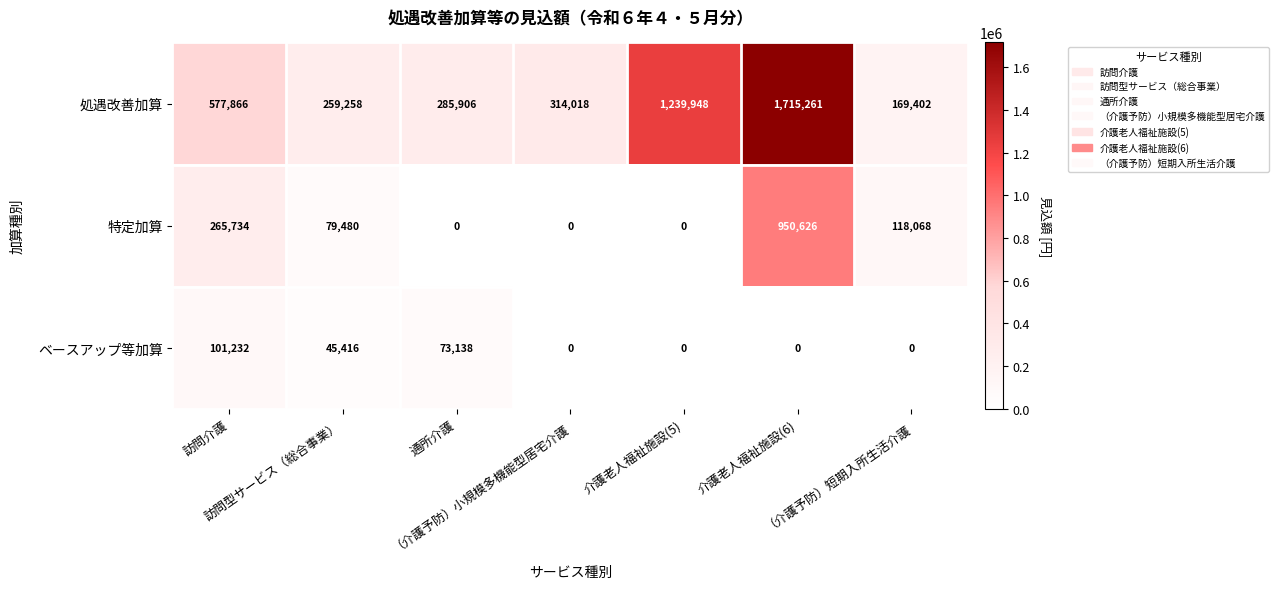

What is the sum of all 処遇改善加算 values?

4561659